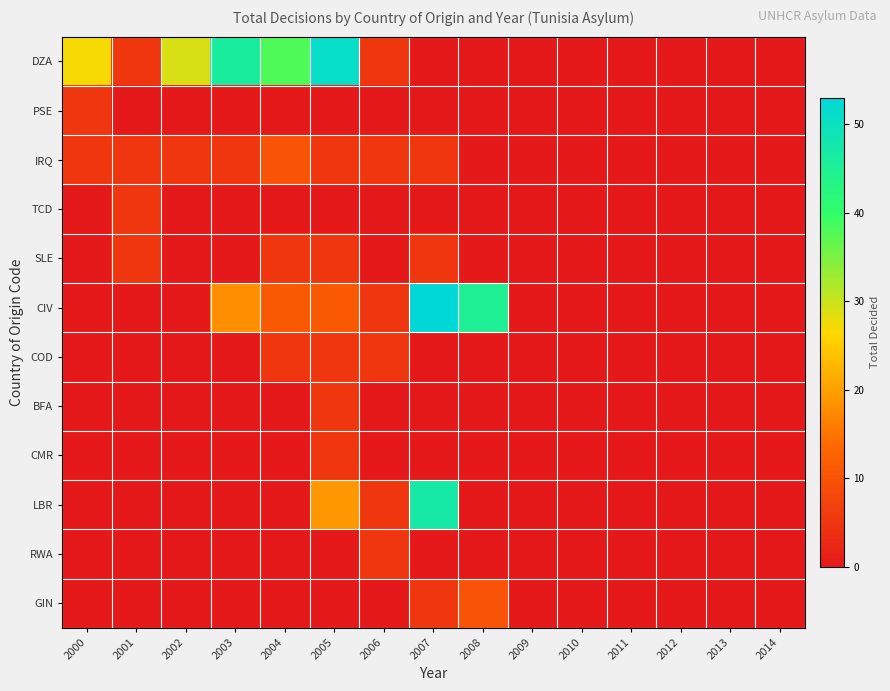

At which category is the sum across all series the highest?

2007